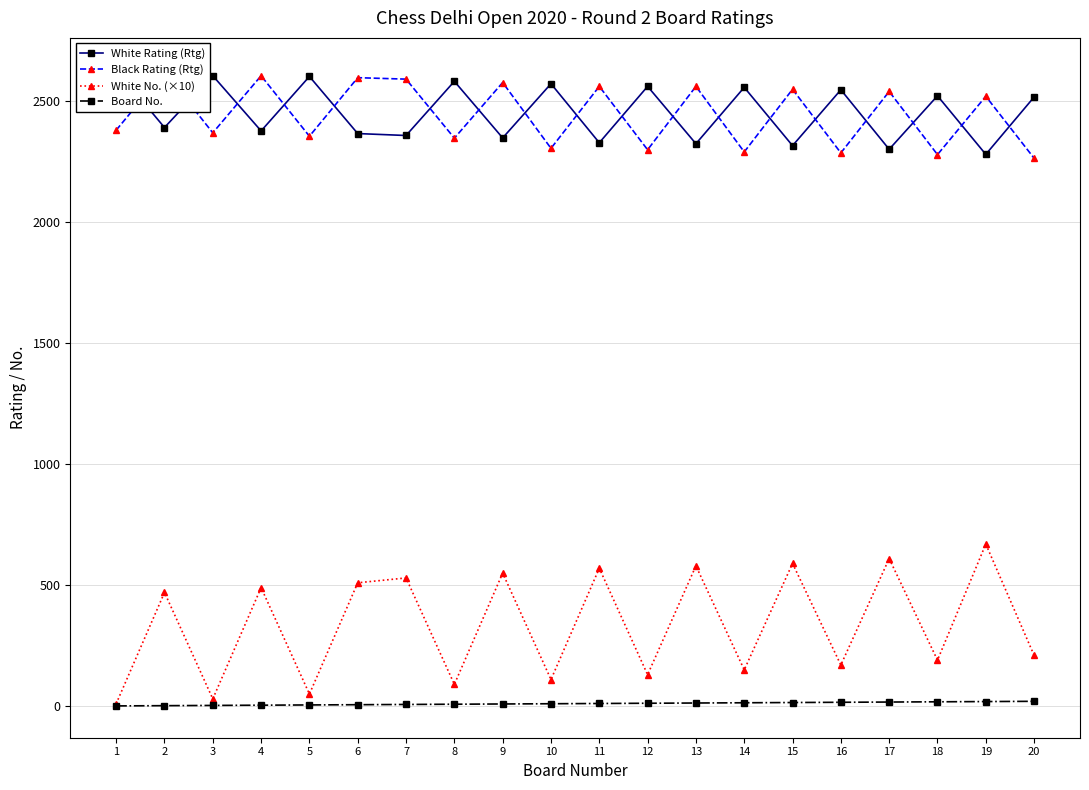

List the labels in order of White Rating (Rtg) value, largest first.

1, 3, 5, 8, 10, 12, 14, 16, 18, 20, 2, 4, 6, 7, 9, 11, 13, 15, 17, 19